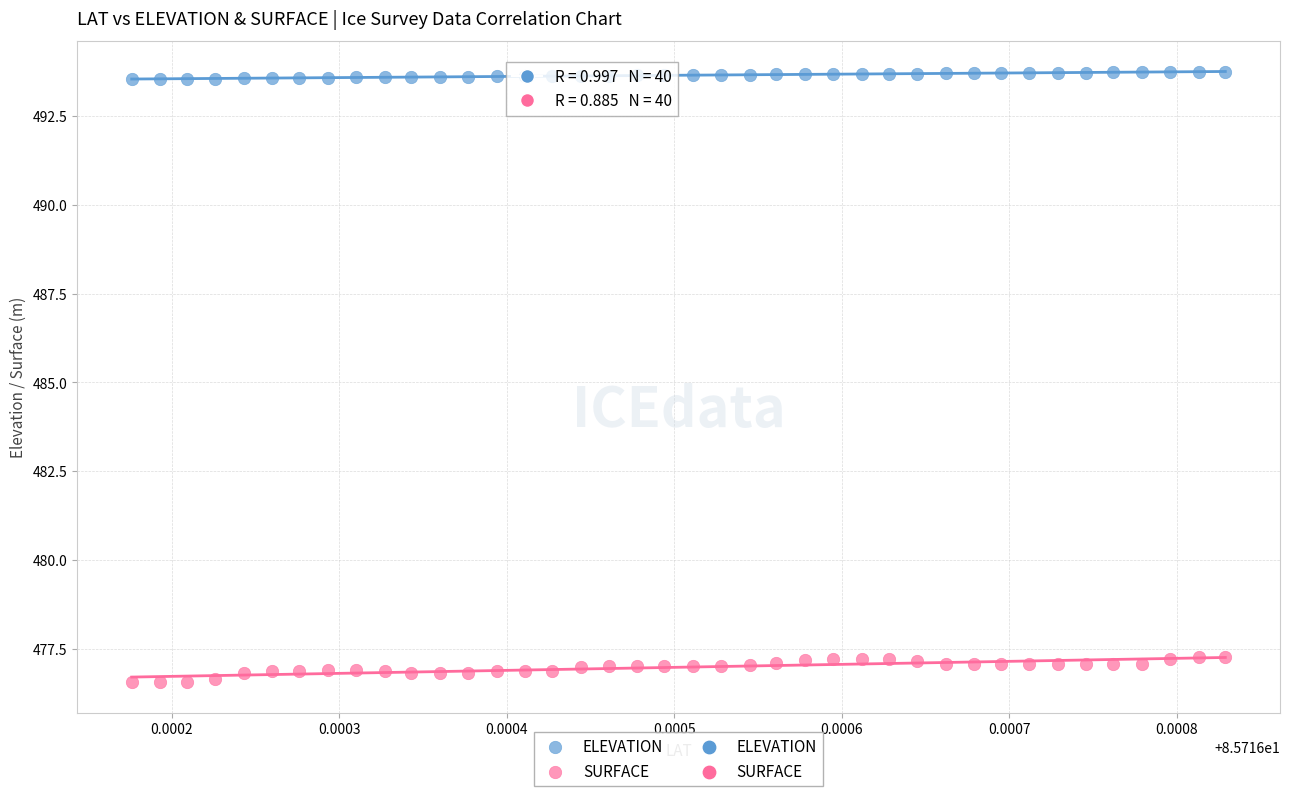

Which series reaches the maximum Y coordinate?

ELEVATION